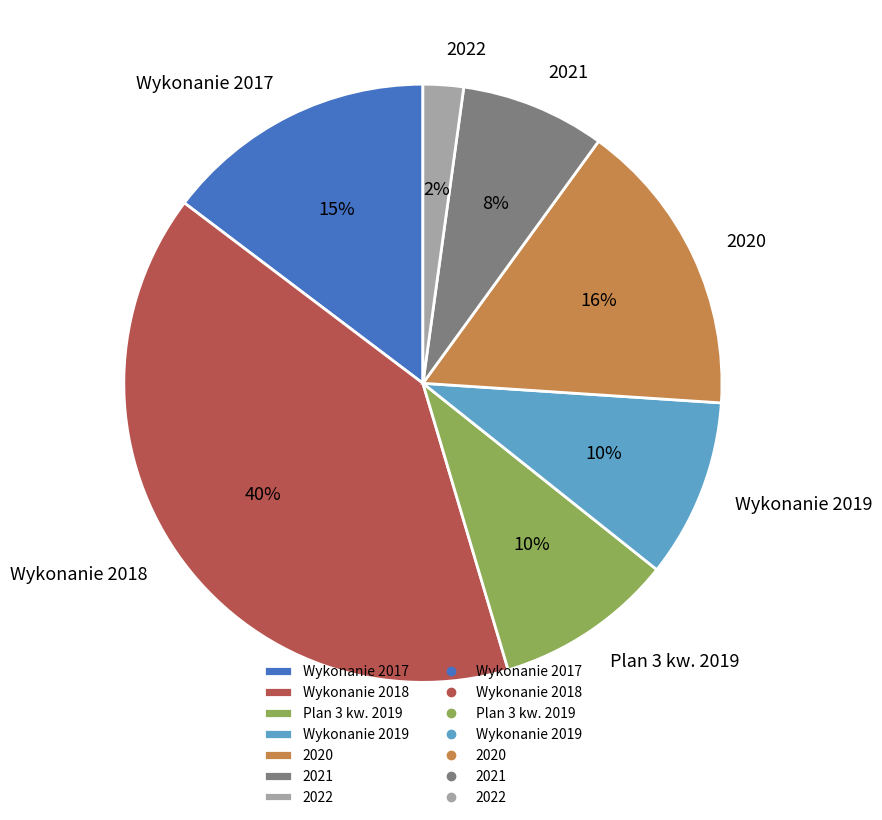

Between Plan 3 kw. 2019 and 2020, which is larger?

2020